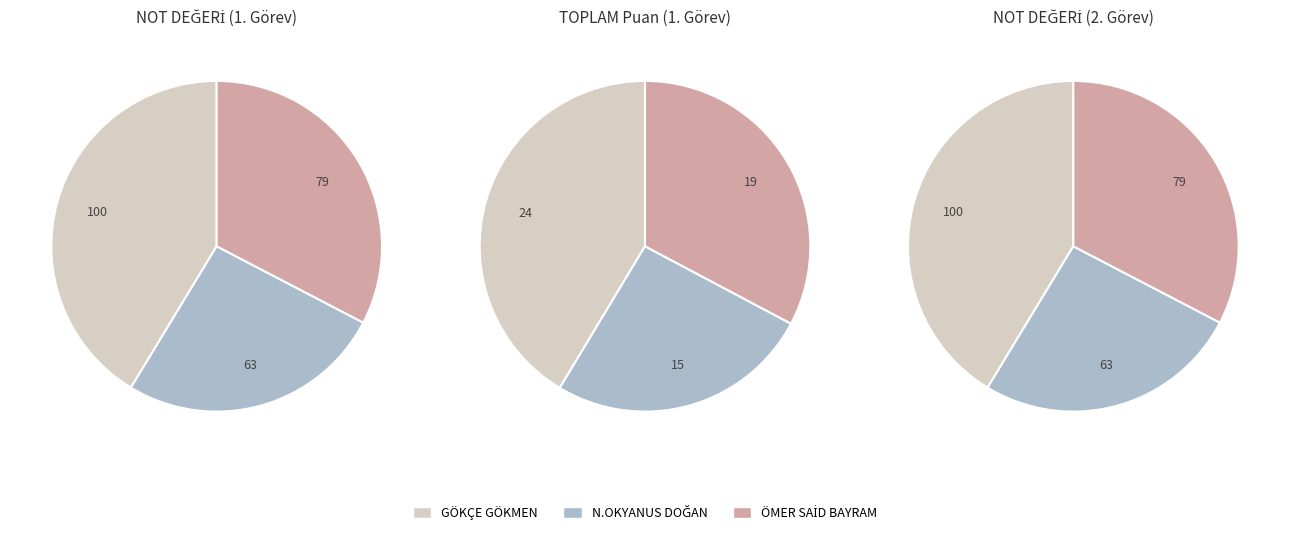

To the nearest percent, what is the combined percentage of values_3 and values_2?

59%